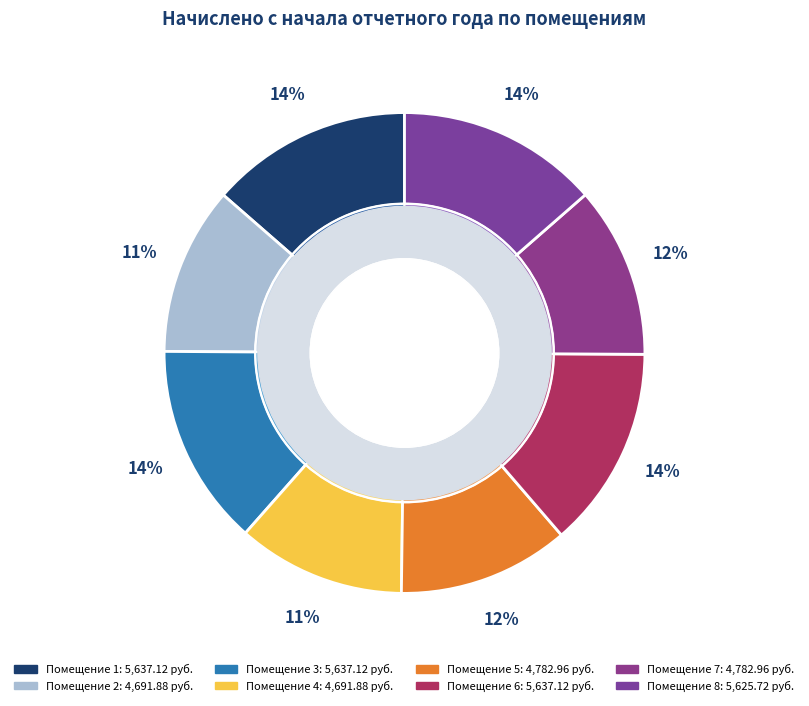

Count the number of slices in the pie.

8